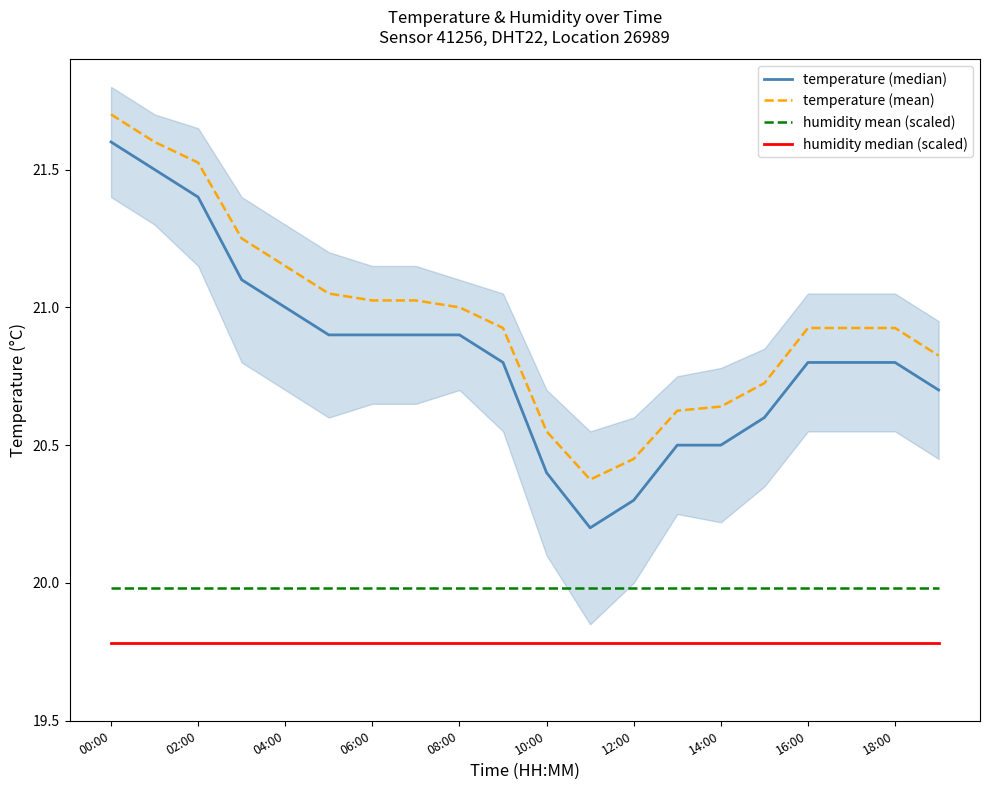

List the labels in order of humidity mean (scaled) value, largest first.

00:00, 02:00, 04:00, 06:00, 08:00, 10:00, 12:00, 14:00, 16:00, 18:00, 10, 11, 12, 13, 14, 15, 16, 17, 18, 19